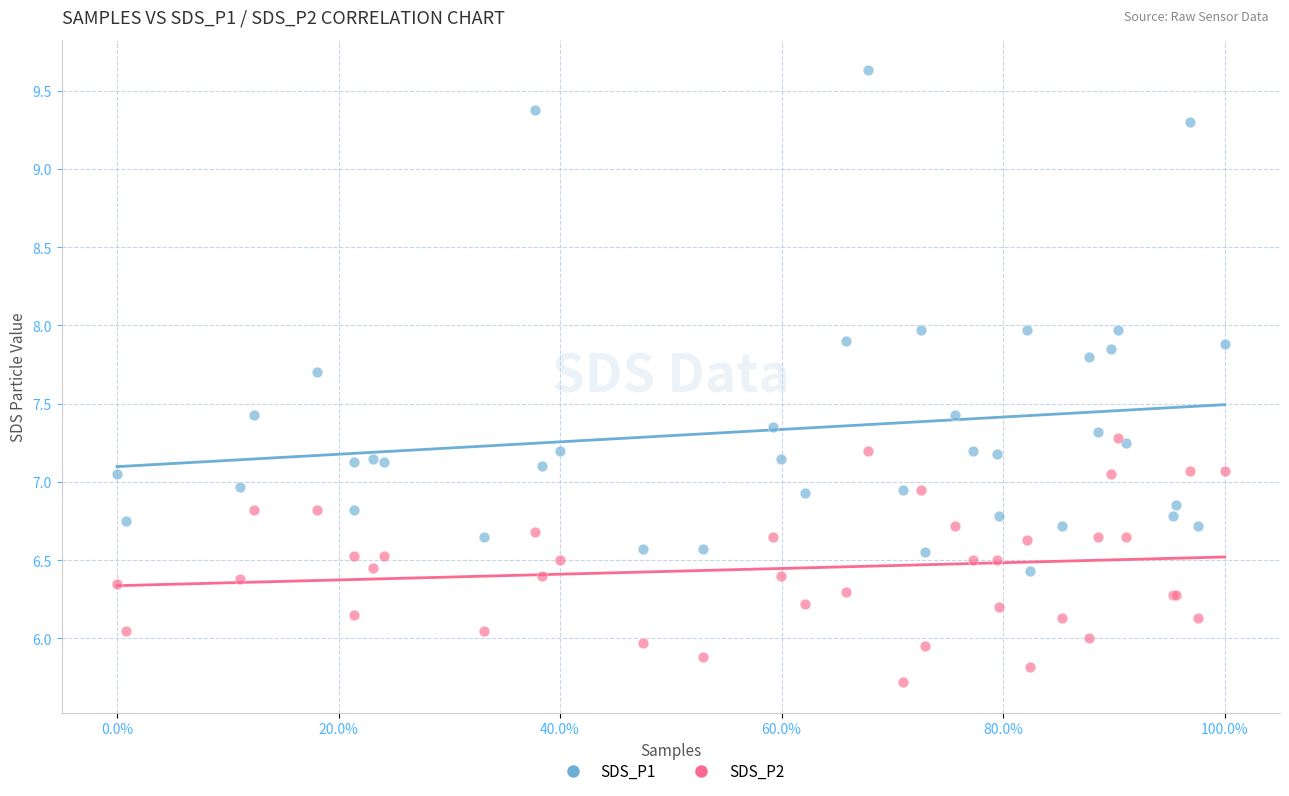

Which series reaches the minimum Y coordinate?

SDS_P2